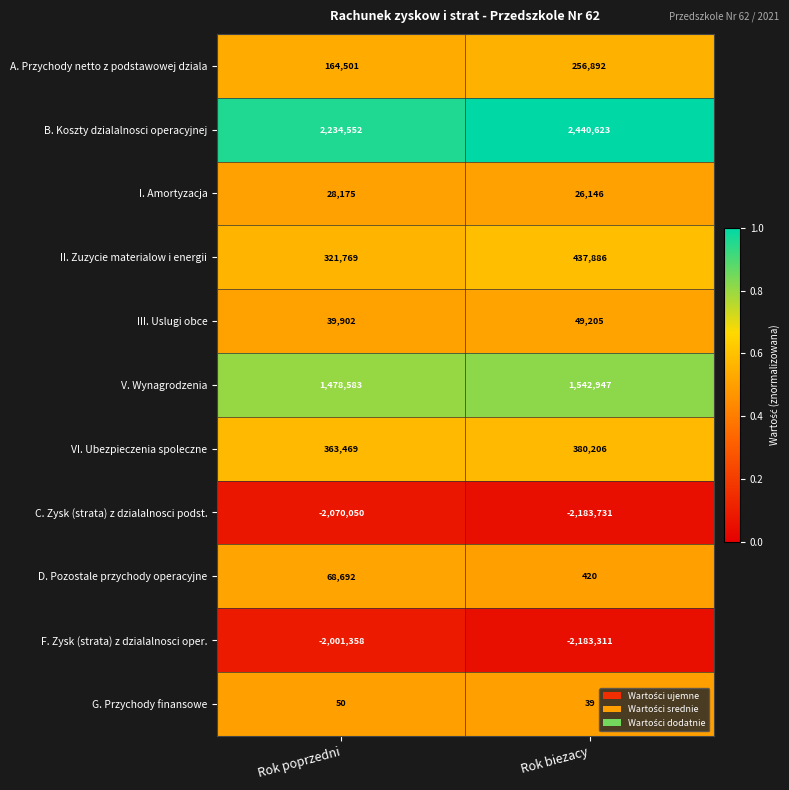

Which series has the largest total across all categories?

B. Koszty dzialalnosci operacyjnej